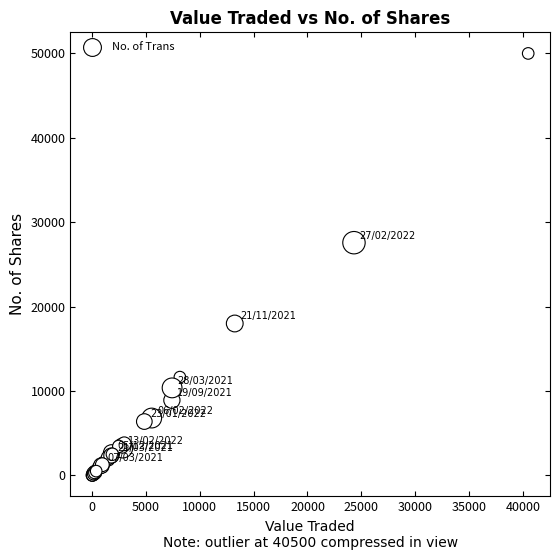

What Y value in the scatter plot is closest to 25003?

27571